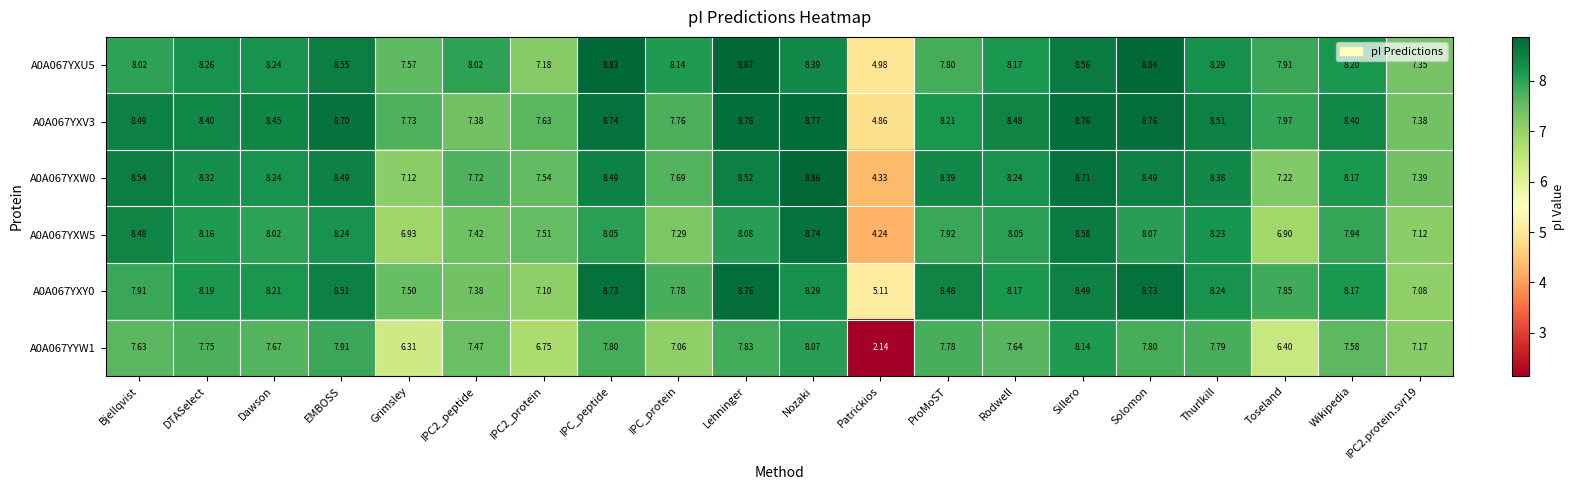

At which label is A0A067YYW1 closest to 5?

Grimsley